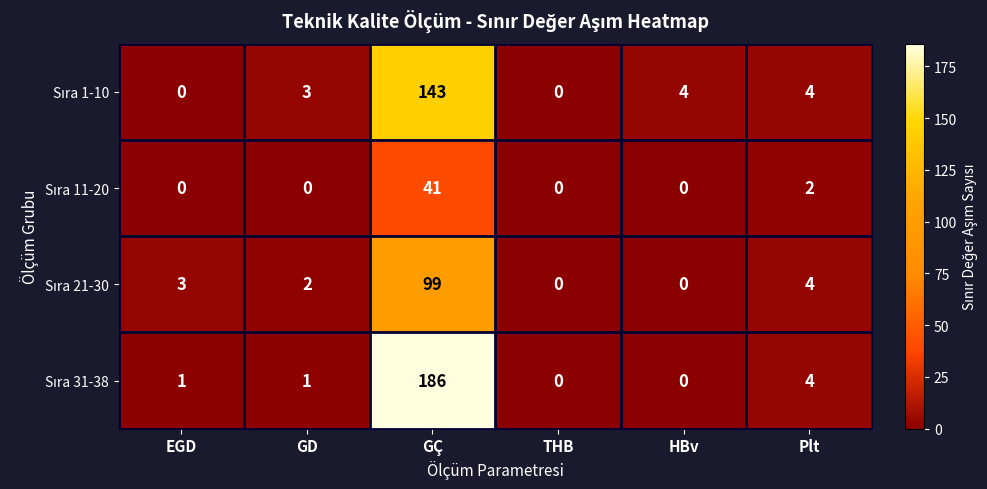

What is the total value across all series at Plt?

14